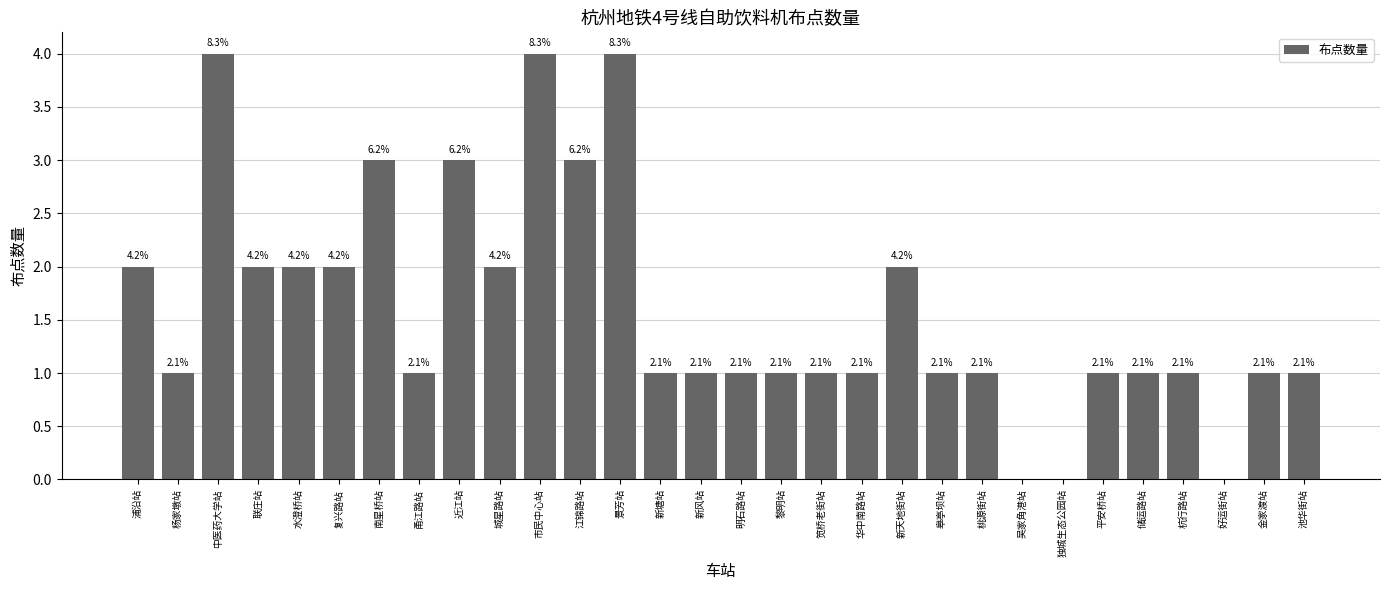

List the labels in order of value, largest first.

中医药大学站, 市民中心站, 景芳站, 南星桥站, 近江站, 江锦路站, 浦沿站, 联庄站, 水澄桥站, 复兴路站, 城星路站, 新天地街站, 杨家墩站, 甬江路站, 新塘站, 新风站, 明石路站, 黎明站, 笕桥老街站, 华中南路站, 皋亭坝站, 桃源街站, 平安桥站, 储运路站, 杭行路站, 金家渡站, 池华街站, 吴家角港站, 独城生态公园站, 好运街站